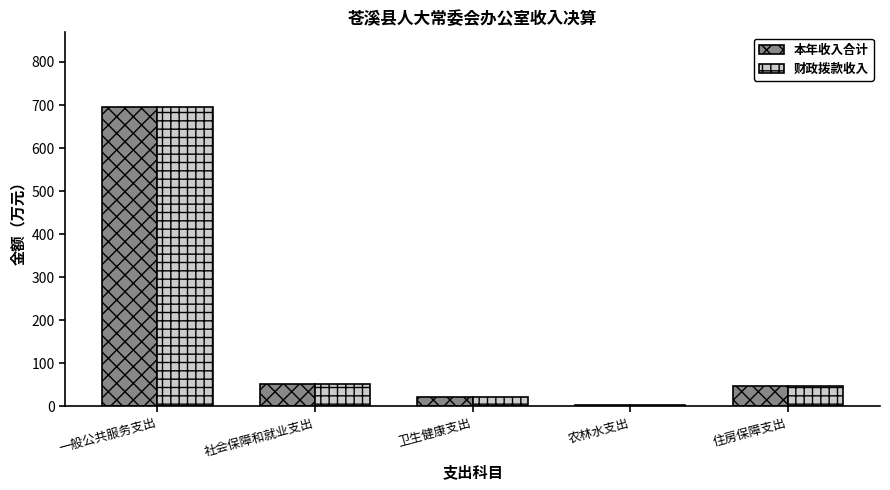

The value of 财政拨款收入 at 社会保障和就业支出 is 51.8. True or false?

True